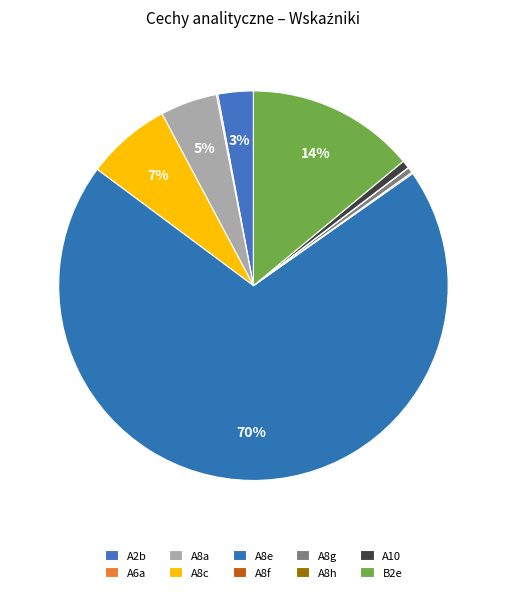

What is the smallest slice in the pie chart?

A8h